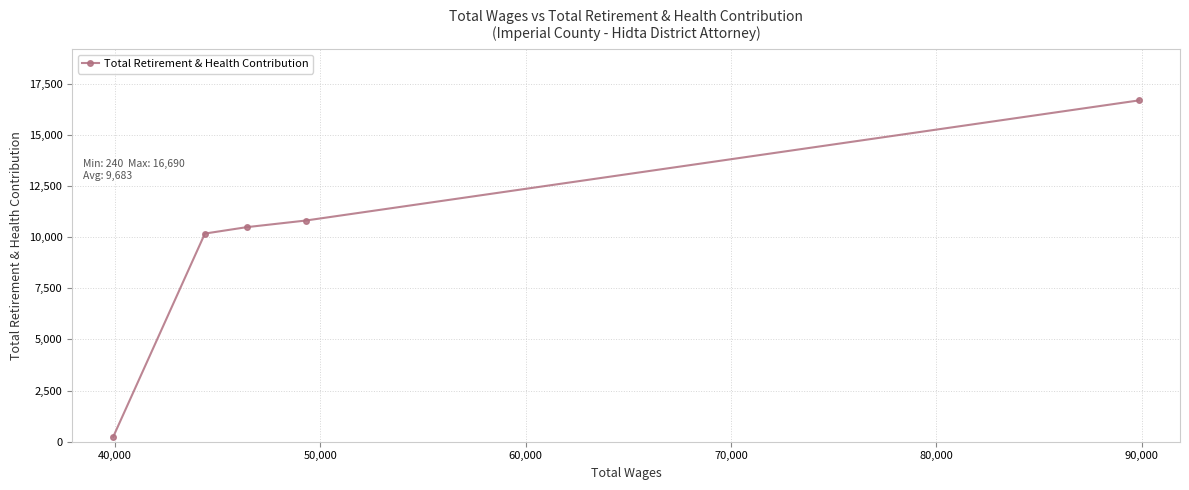

What is the greatest value displayed?

16690